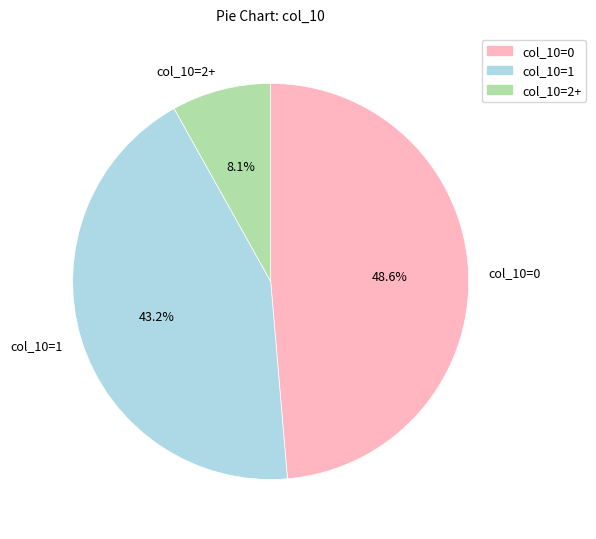

Do col_10=2+ and col_10=1 together represent more than half of the pie?

Yes